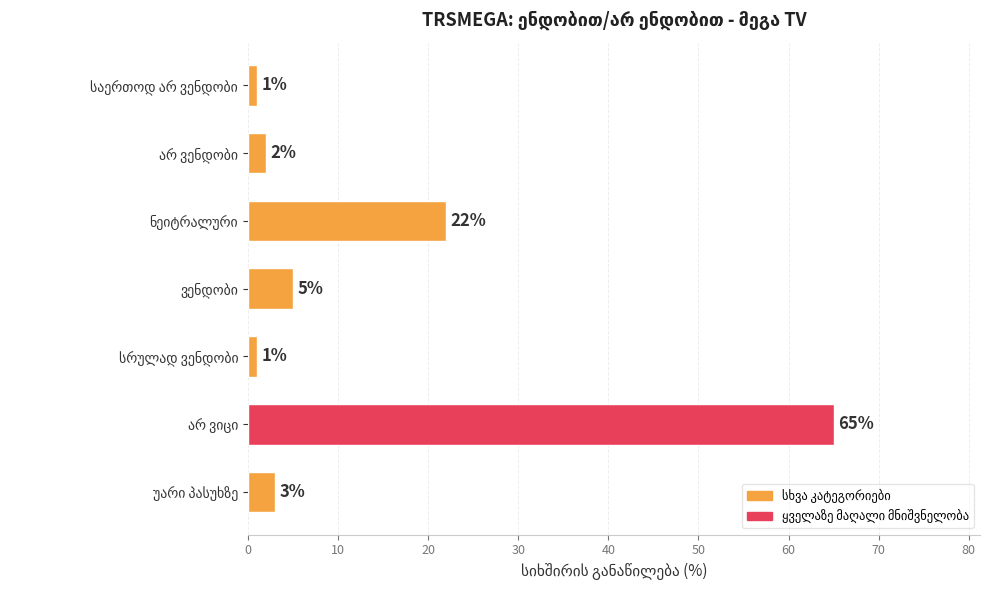

What is the minimum value shown in the chart?

1